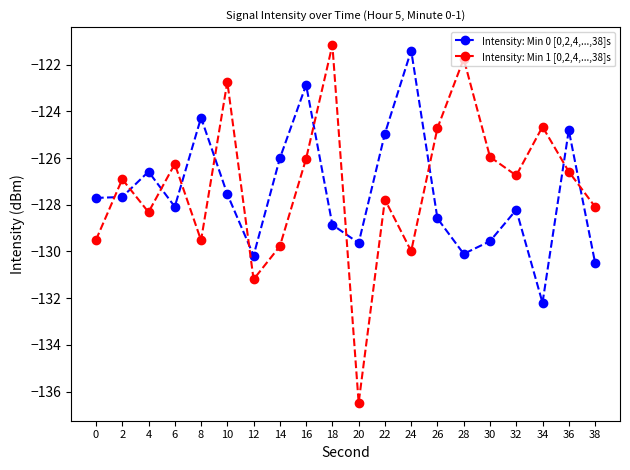

Does the chart have visible grid lines?

No